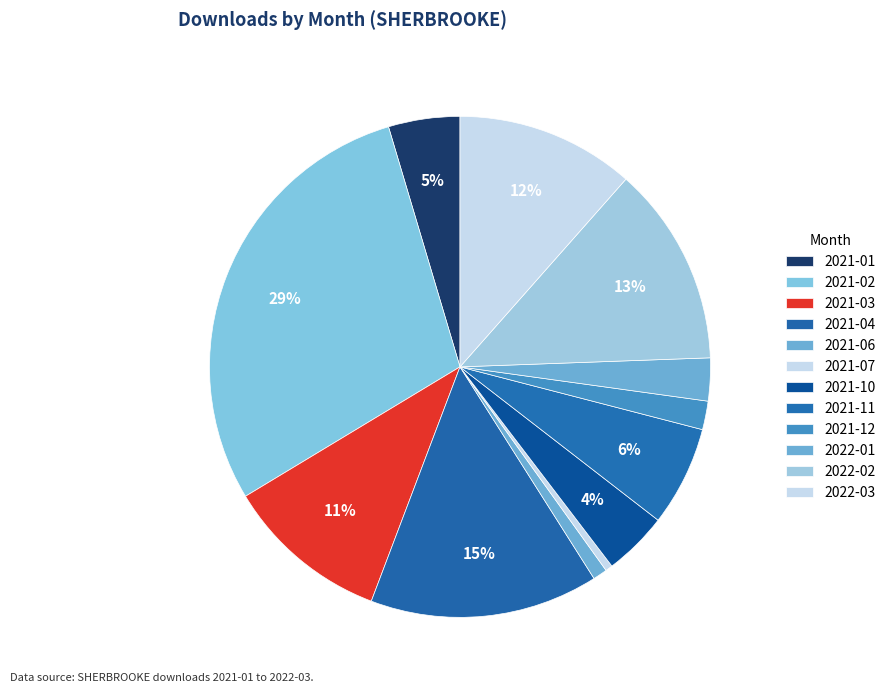

To the nearest percent, what is the combined percentage of 2021-01 and 2021-06?

6%